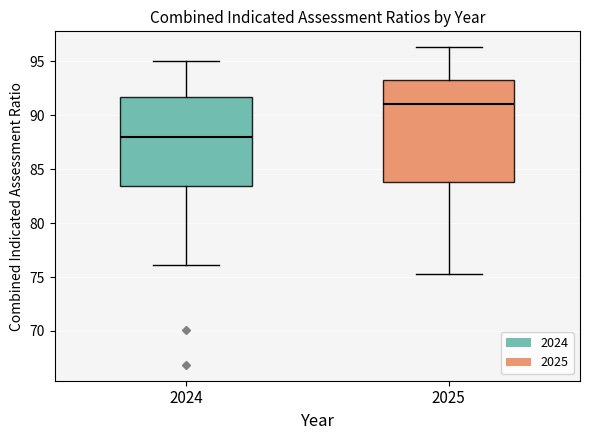

Which box has the lowest median line?

2024